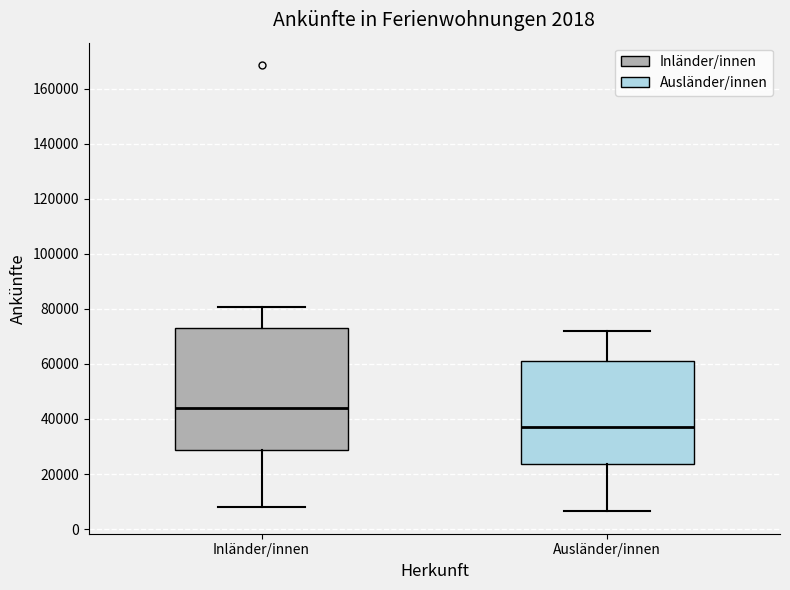

Where does the upper whisker of the box for Inländer/innen end on the y-axis? The values are not printed on the chart, so give them approximately, as read against the axis.

80000